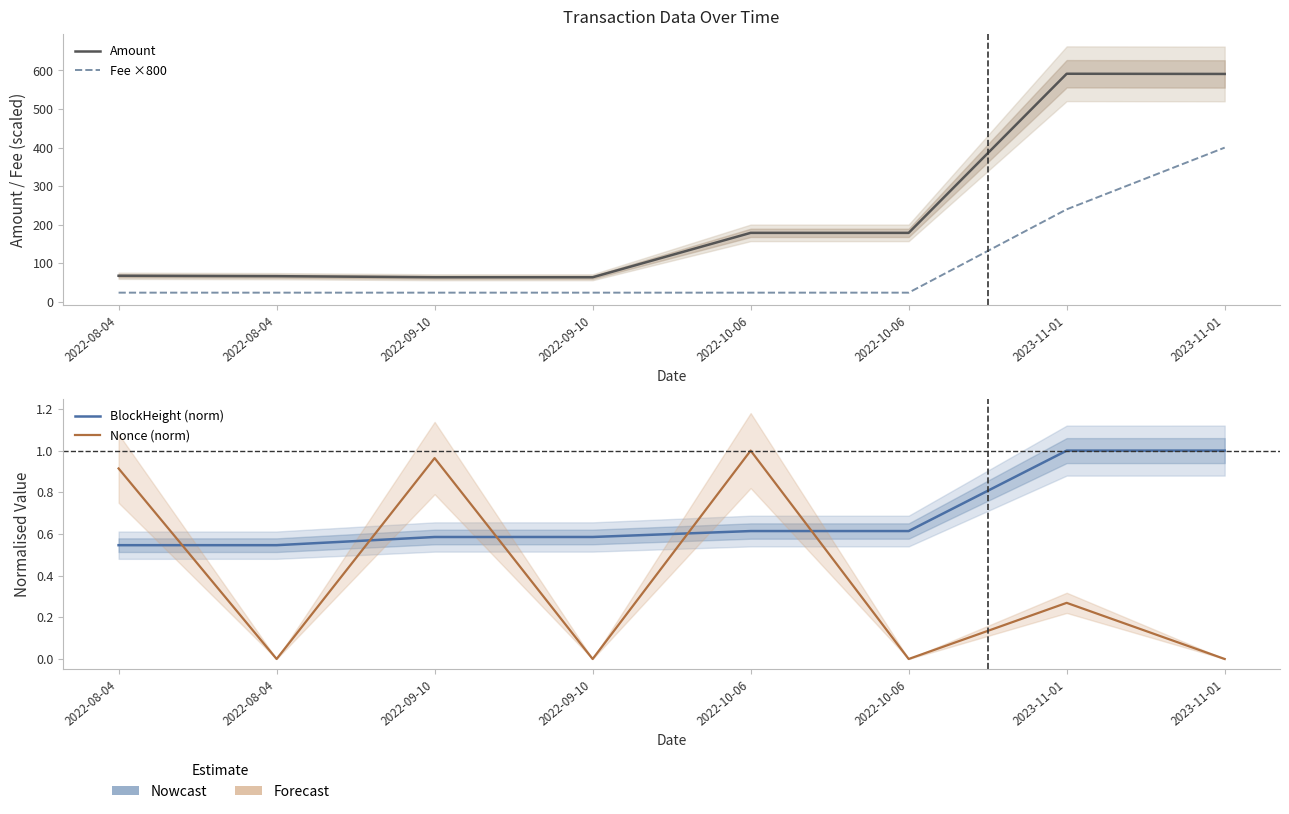

What are all the series names shown in the legend?

Amount, Fee ×800, BlockHeight (norm), Nonce (norm)